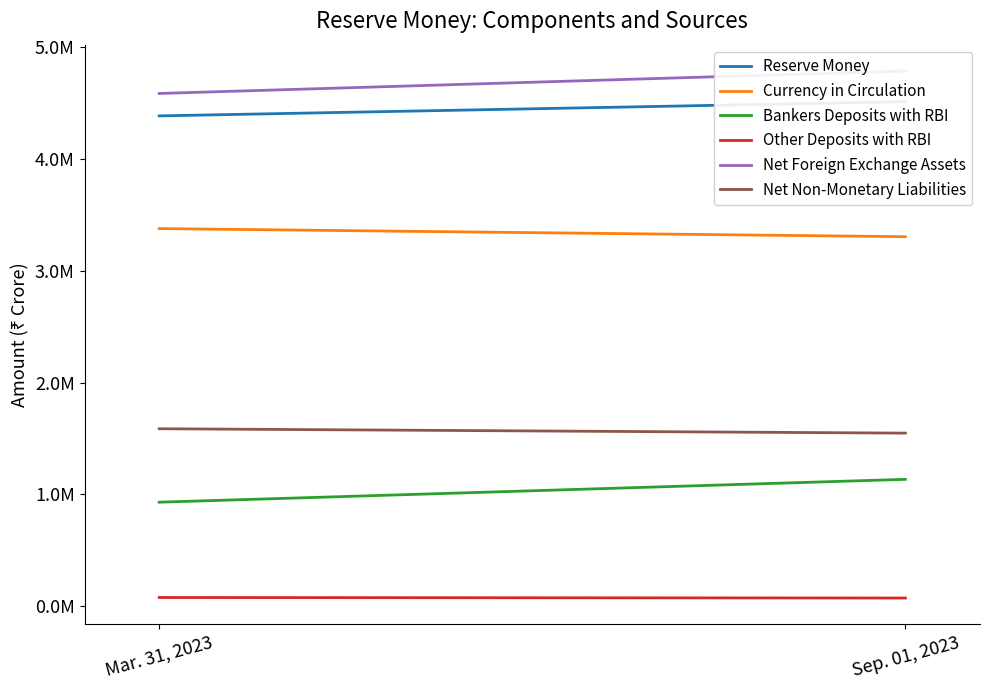

Rank the series at Mar. 31, 2023 from highest to lowest value.

Net Foreign Exchange Assets, Reserve Money, Currency in Circulation, Net Non-Monetary Liabilities, Bankers Deposits with RBI, Other Deposits with RBI